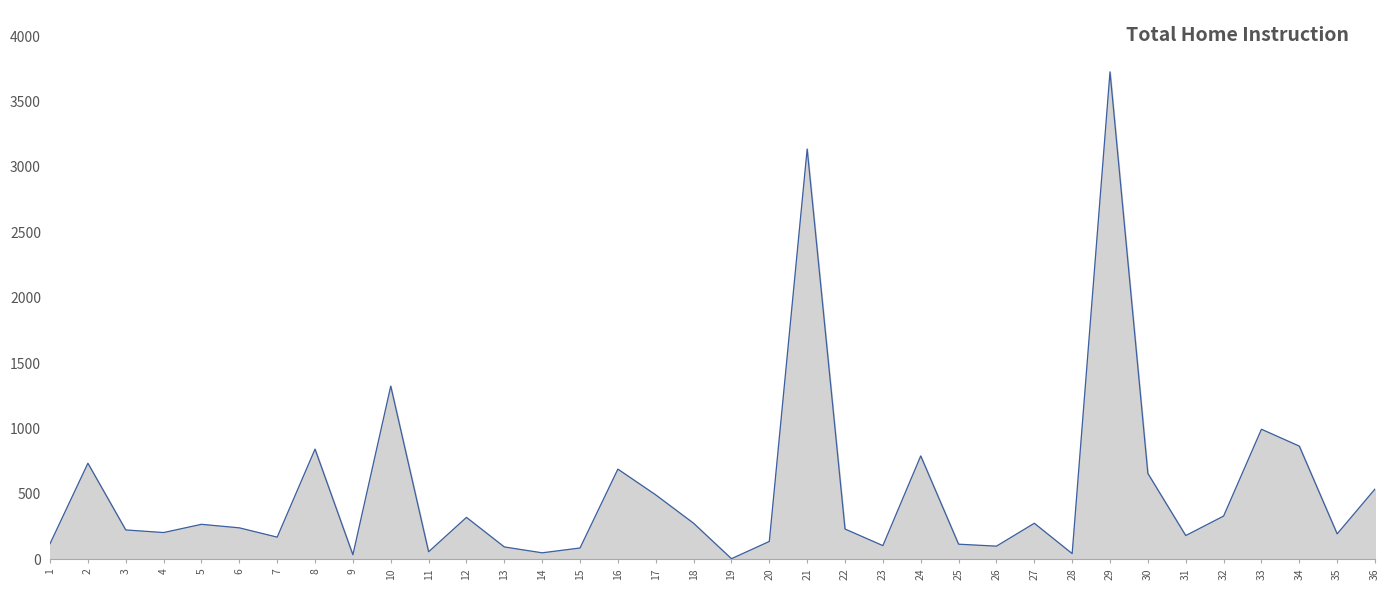

What is the greatest value displayed?

3727